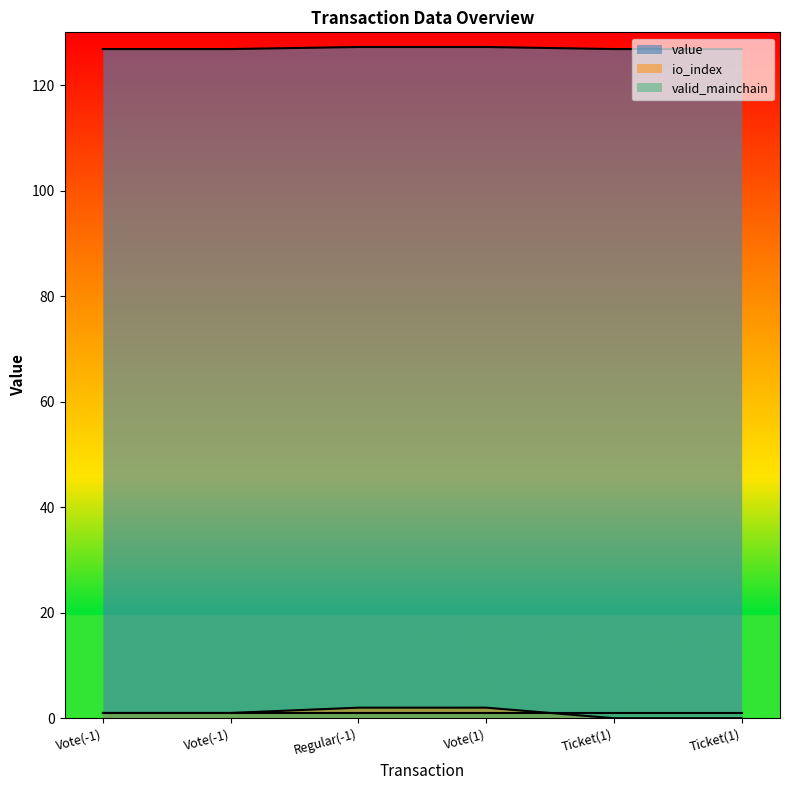

What is the difference between the highest and lowest values at Ticket(1)?

126.8